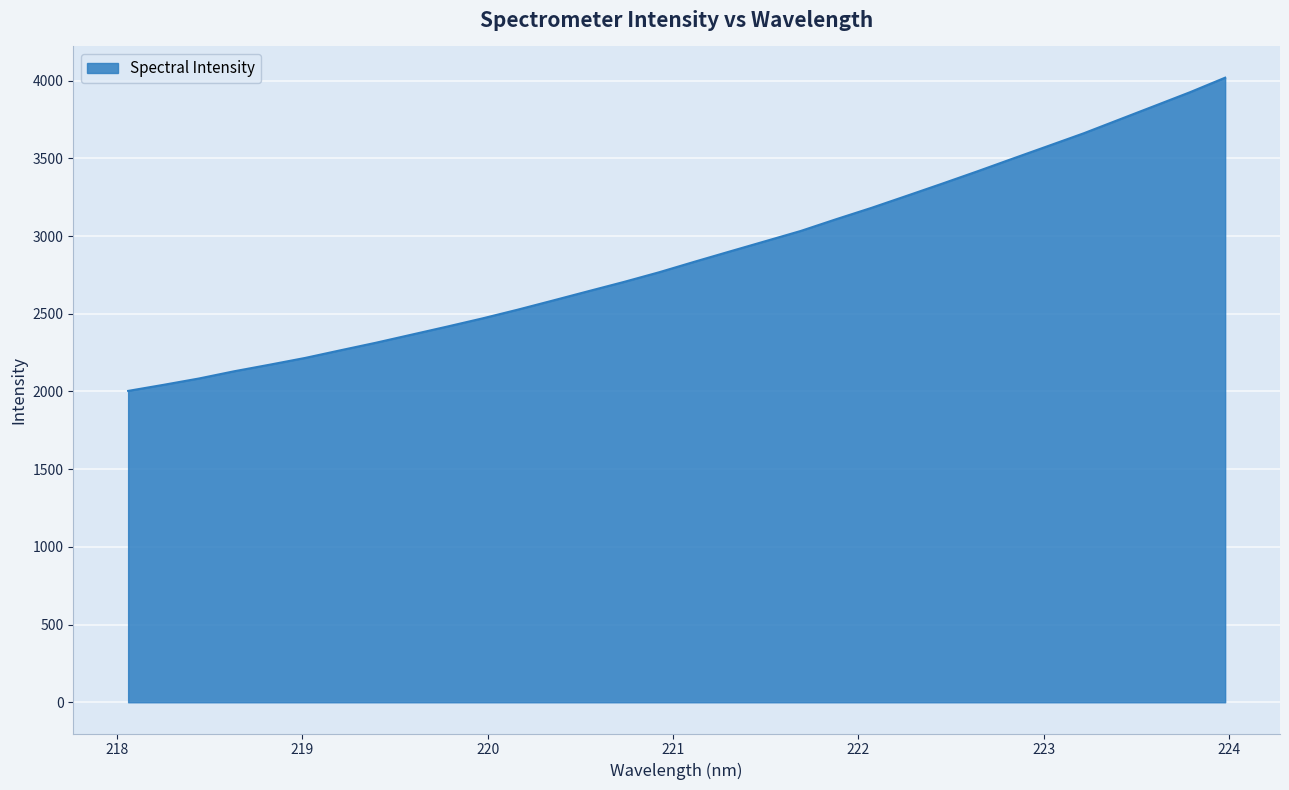

What is the greatest value displayed?

4018.9